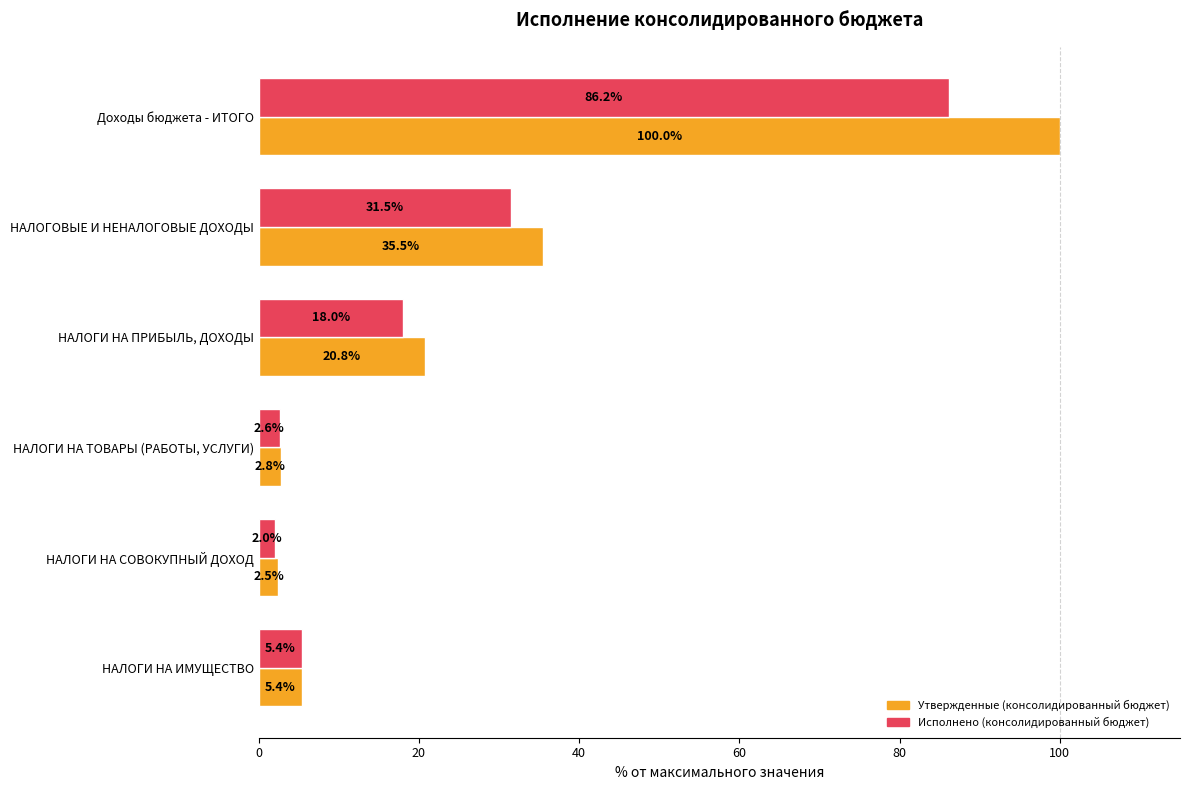

Which series has the largest total across all categories?

Утвержденные (консолидированный бюджет)